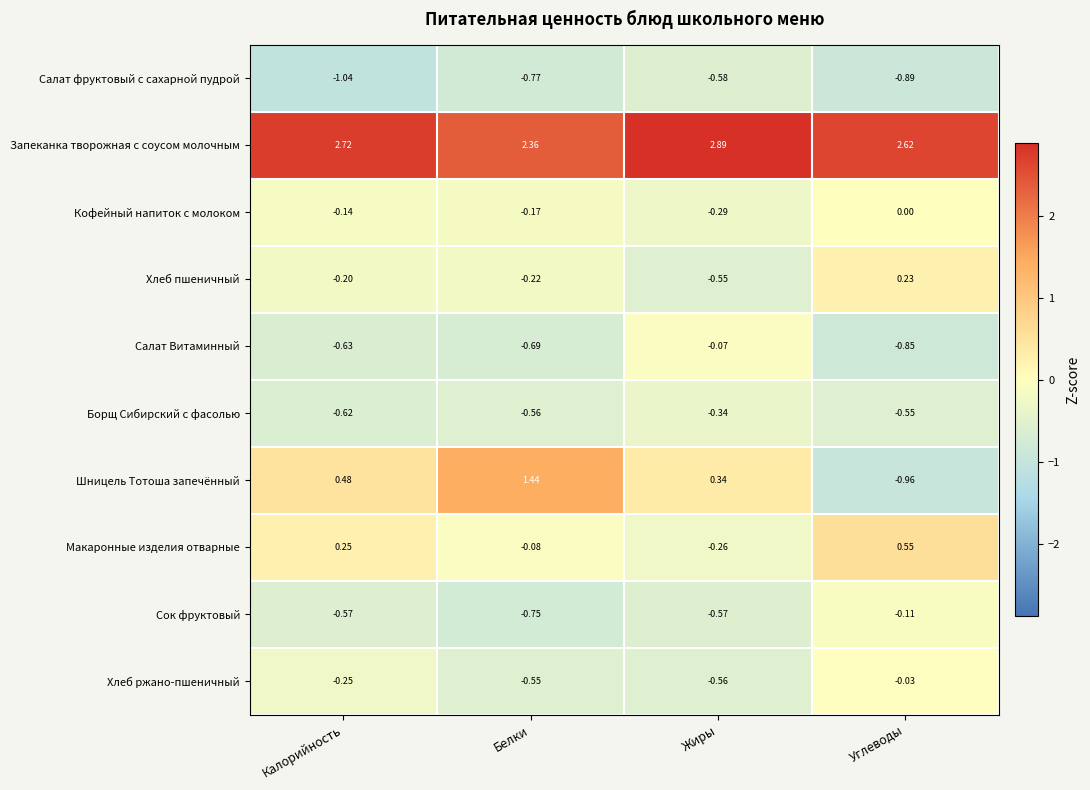

Between Жиры and Углеводы, which series saw the biggest shift?

Шницель Тотоша запечённый